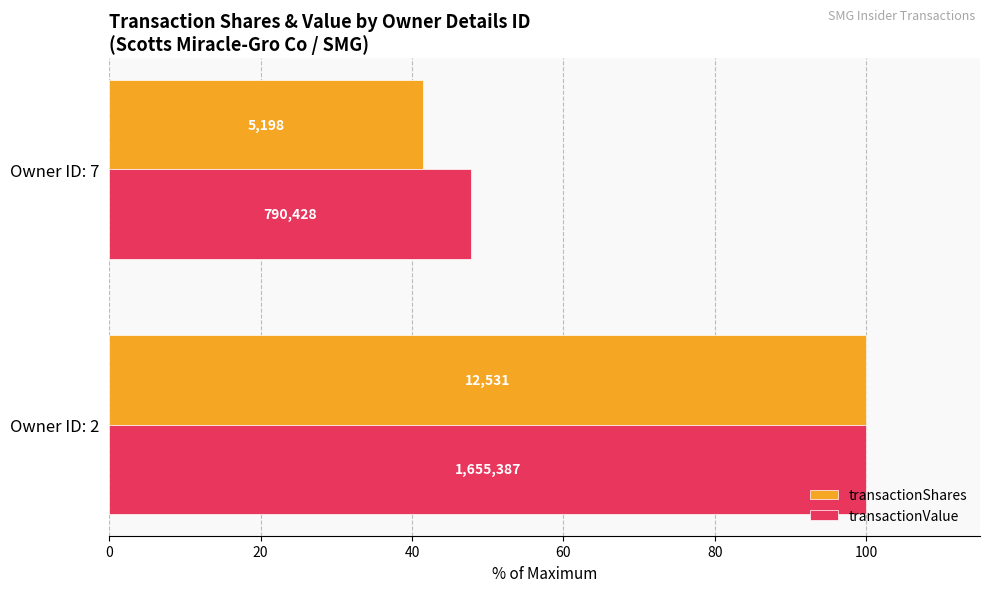

What are all the series names shown in the legend?

transactionShares, transactionValue